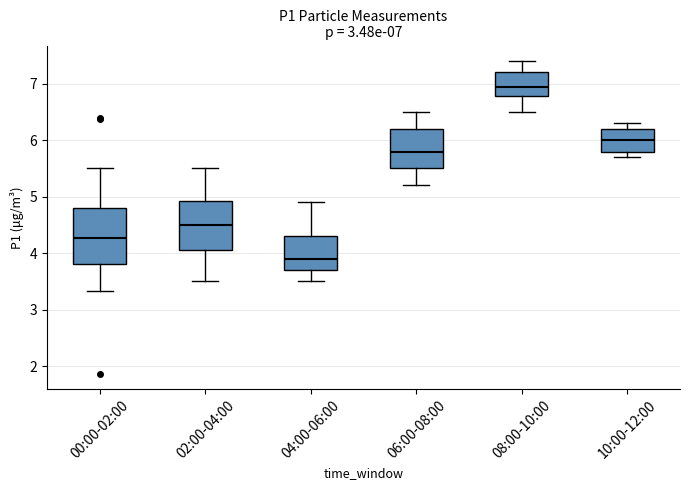

Which box's median line is the highest?

08:00-10:00